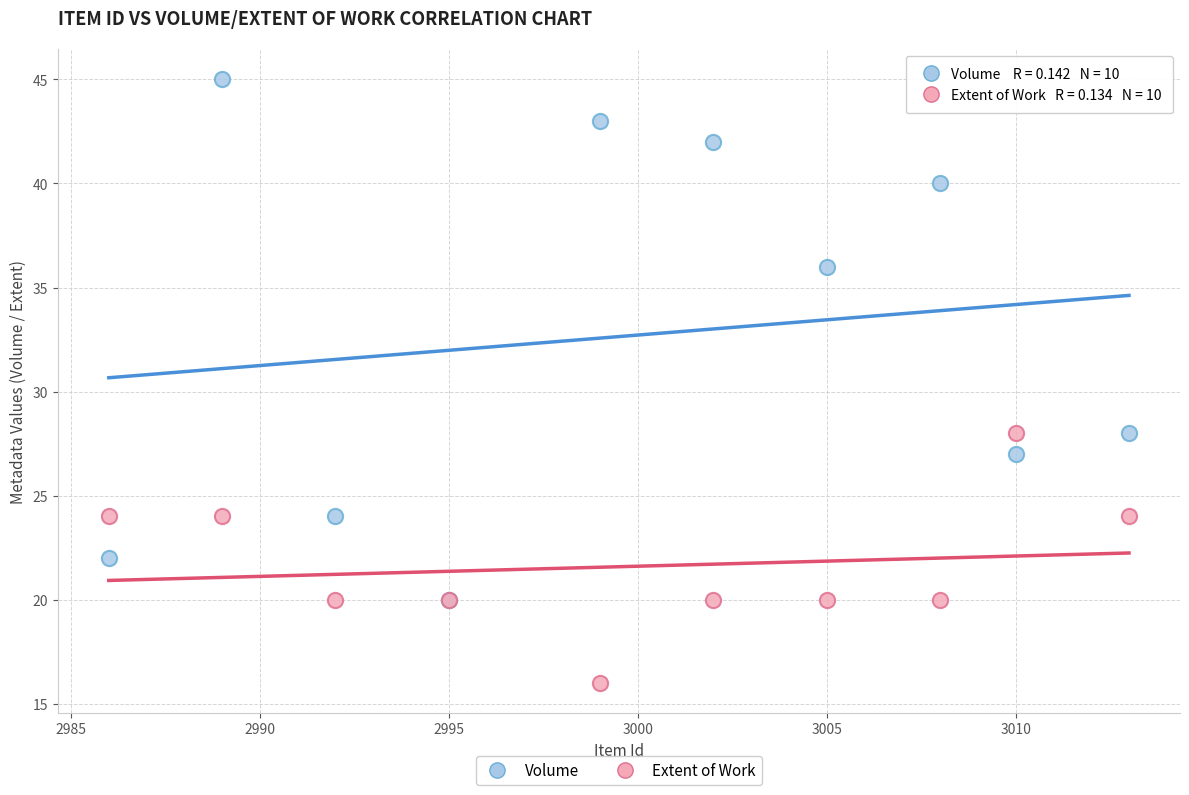

What are all the series names shown in the legend?

Volume, Extent of Work